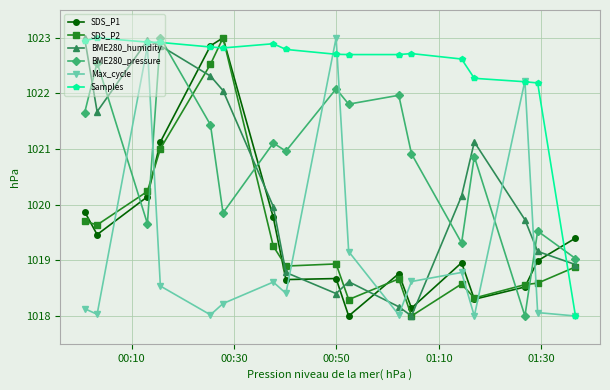

What is the value of the BME280_pressure point at the 2nd from the left?

1022.6